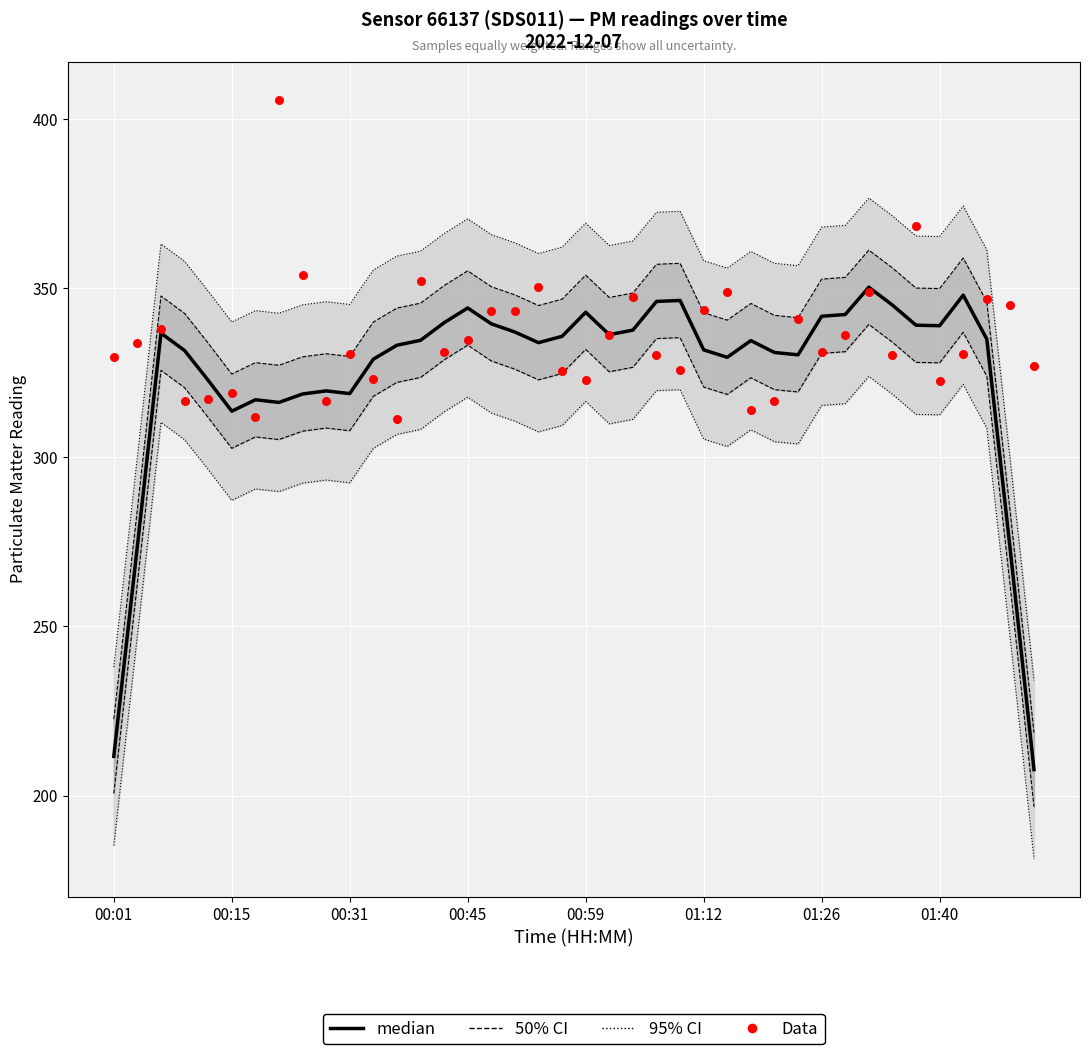

At how many categories does at least one series exceed 403?

1